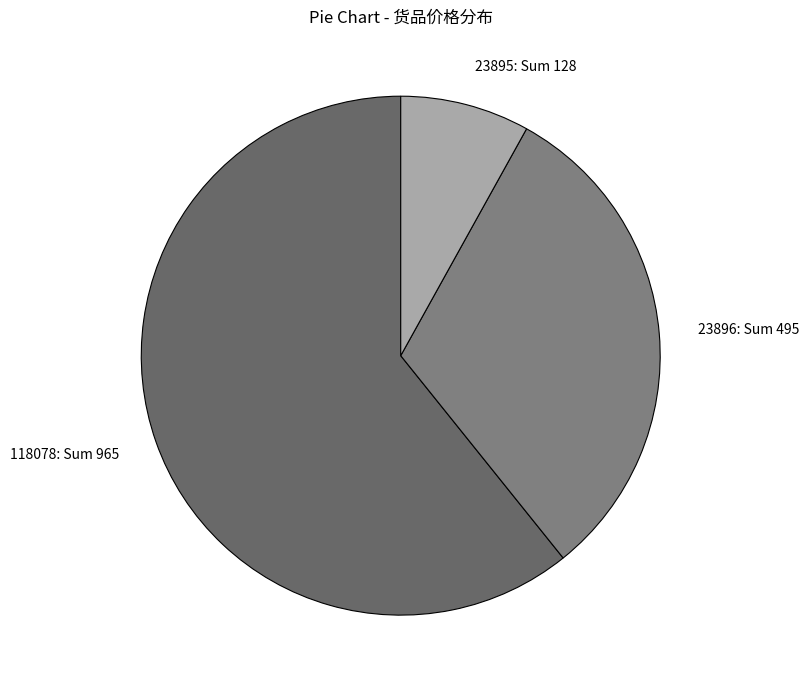

Is the sum of 23896: Sum 495 and 23895: Sum 128 greater than half?

No